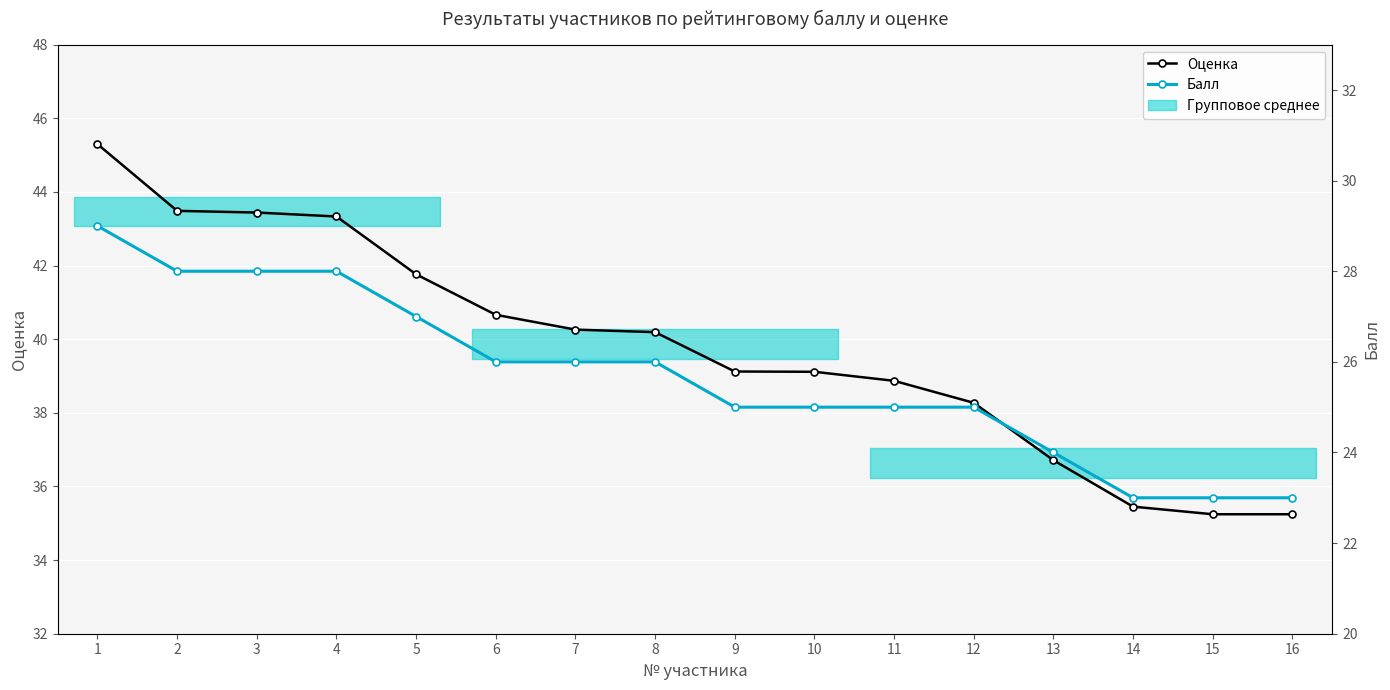

What is the minimum value shown in the chart?

23.0